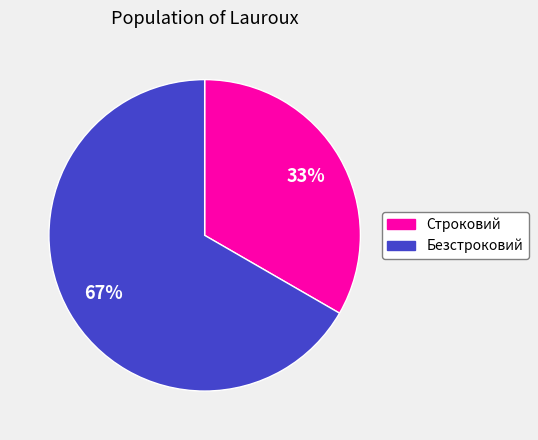

Count the number of slices in the pie.

2